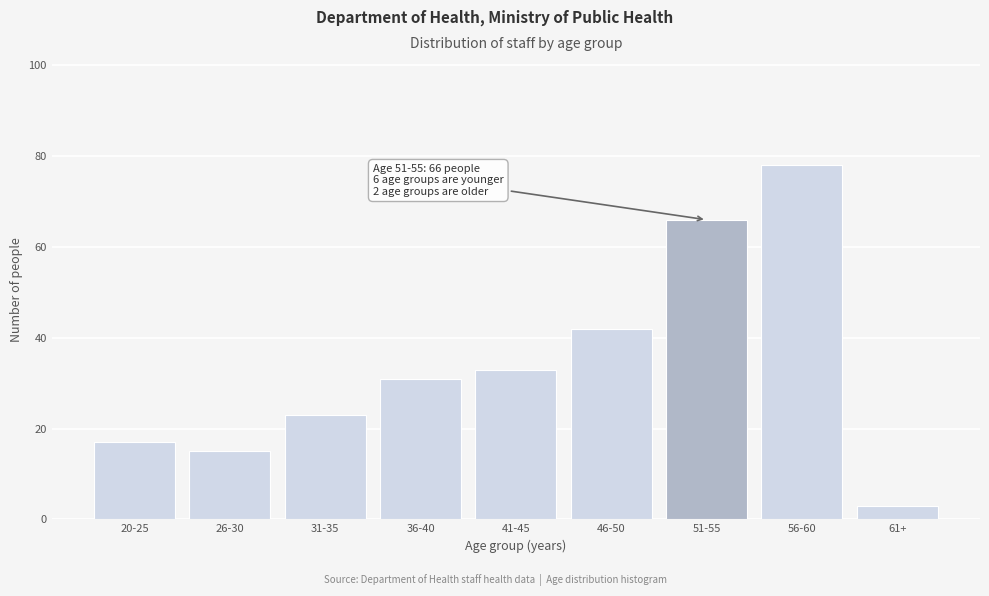

Reading left to right, transcribe all the data shown in this chart.

20-25=17	26-30=15	31-35=23	36-40=31	41-45=33	46-50=42	51-55=66	56-60=78	61+=3